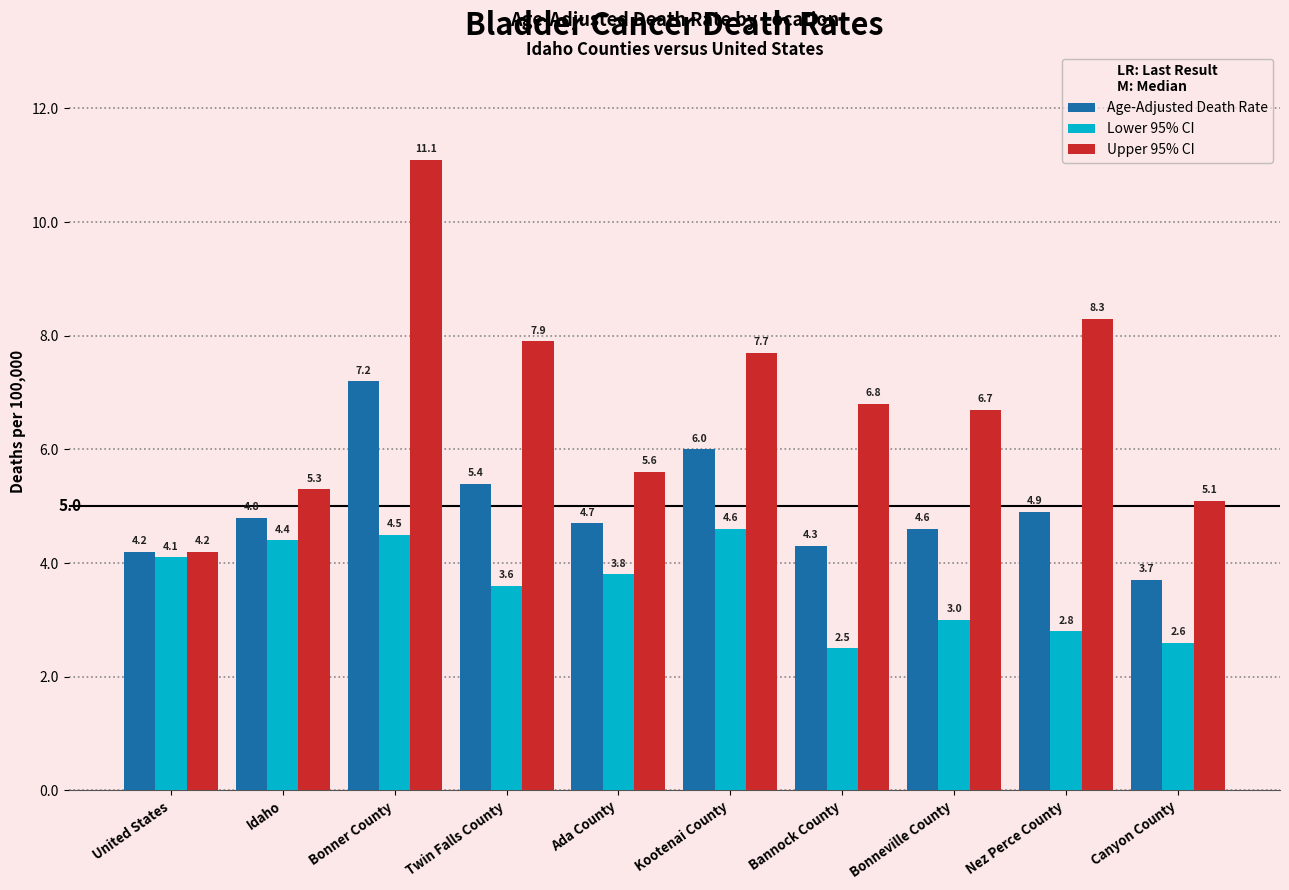

Which category has the lowest value in the Lower 95% CI series?

Bannock County